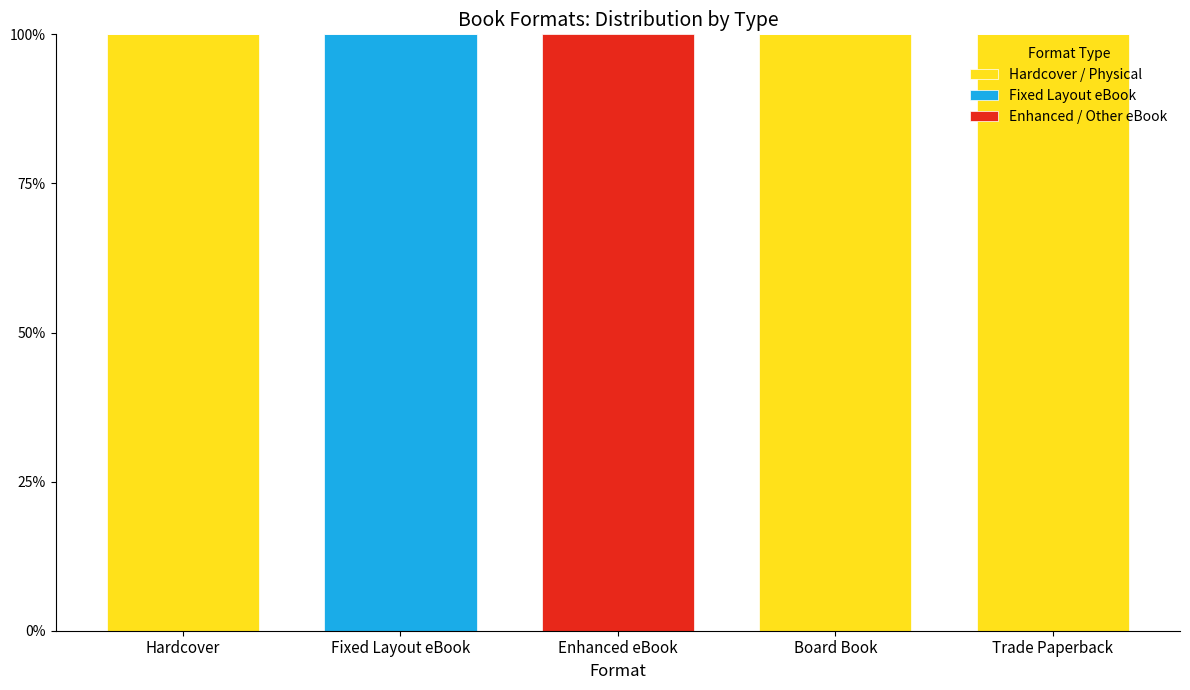

Reading left to right, transcribe the values for Hardcover / Physical.

Hardcover=100	Fixed Layout eBook=0	Enhanced eBook=0	Board Book=100	Trade Paperback=100